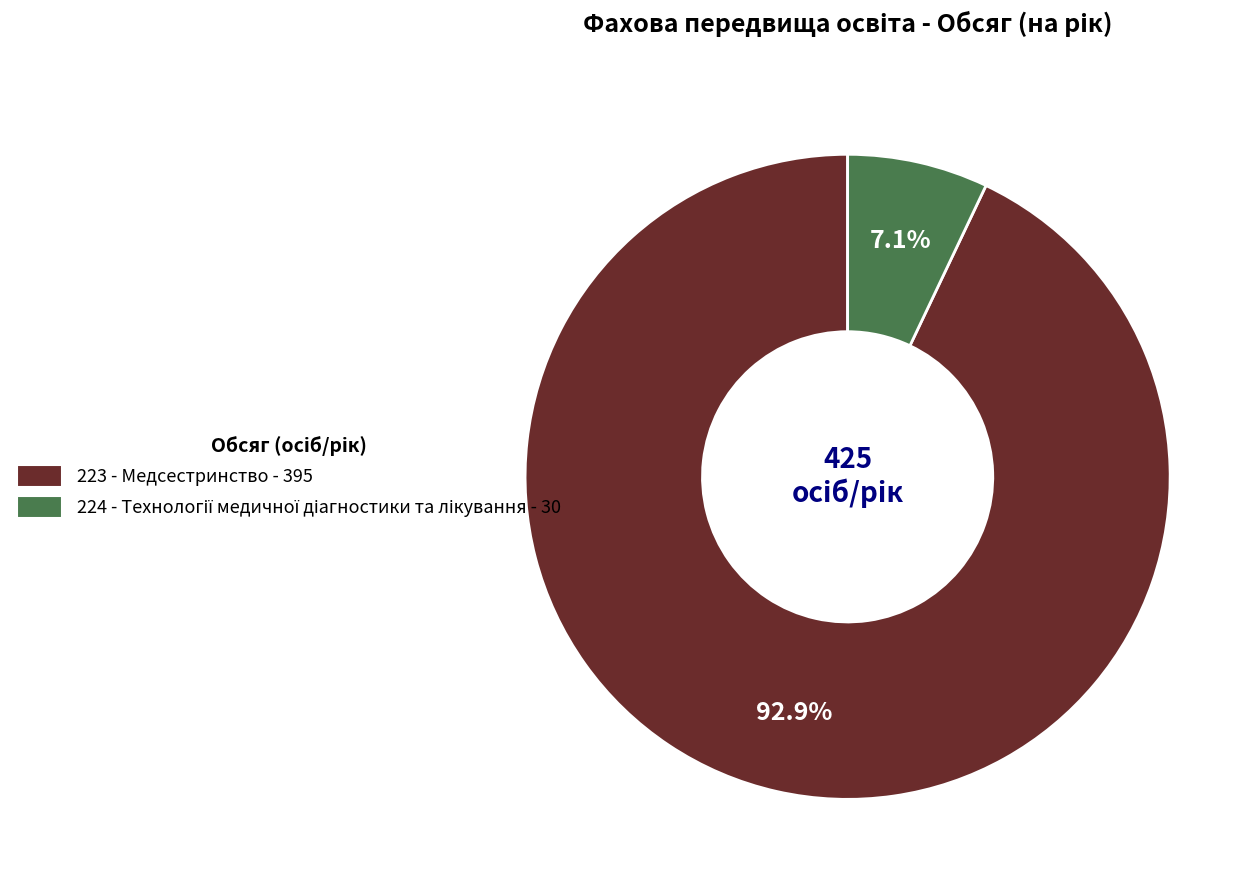

Is there any slice that represents more than half of the pie?

Yes